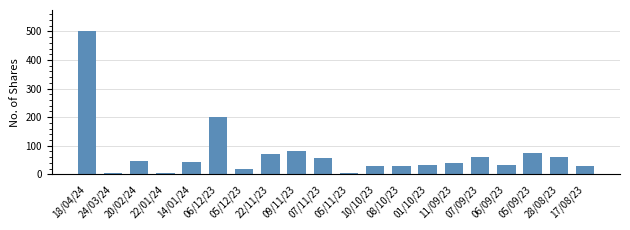

How many bars are there in total?

20